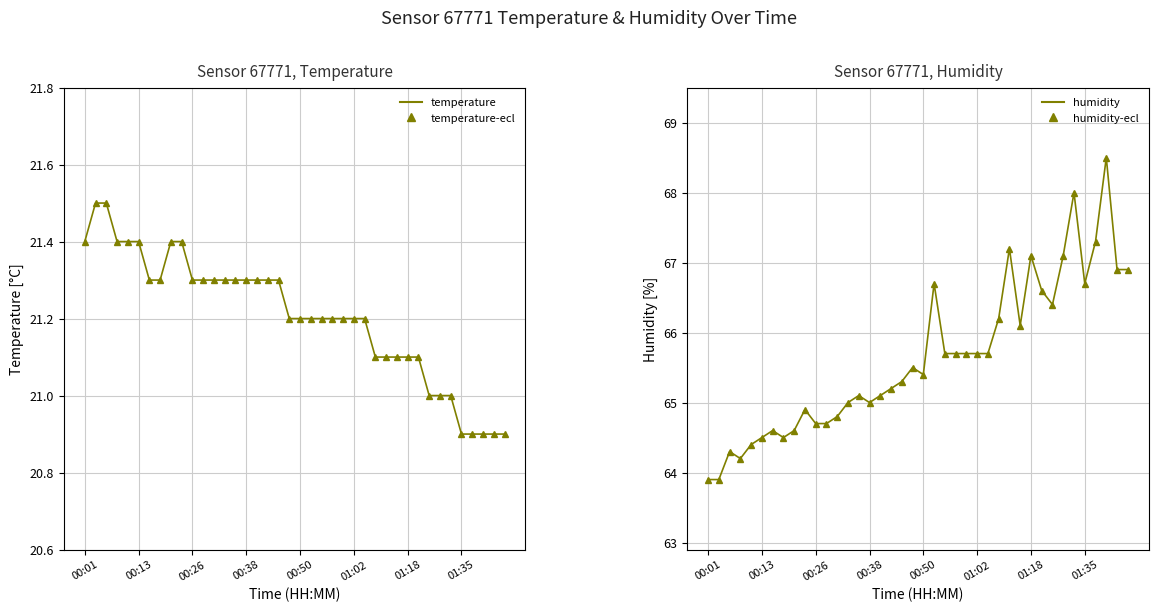

What is the difference between the maximum and minimum values in the temperature-markers series?

0.6